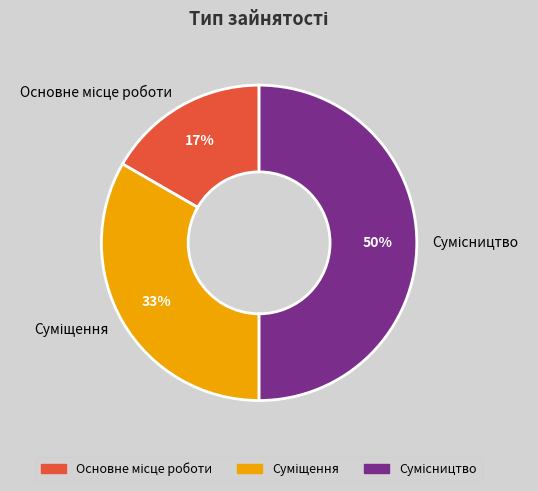

How many segments does this pie chart have?

3